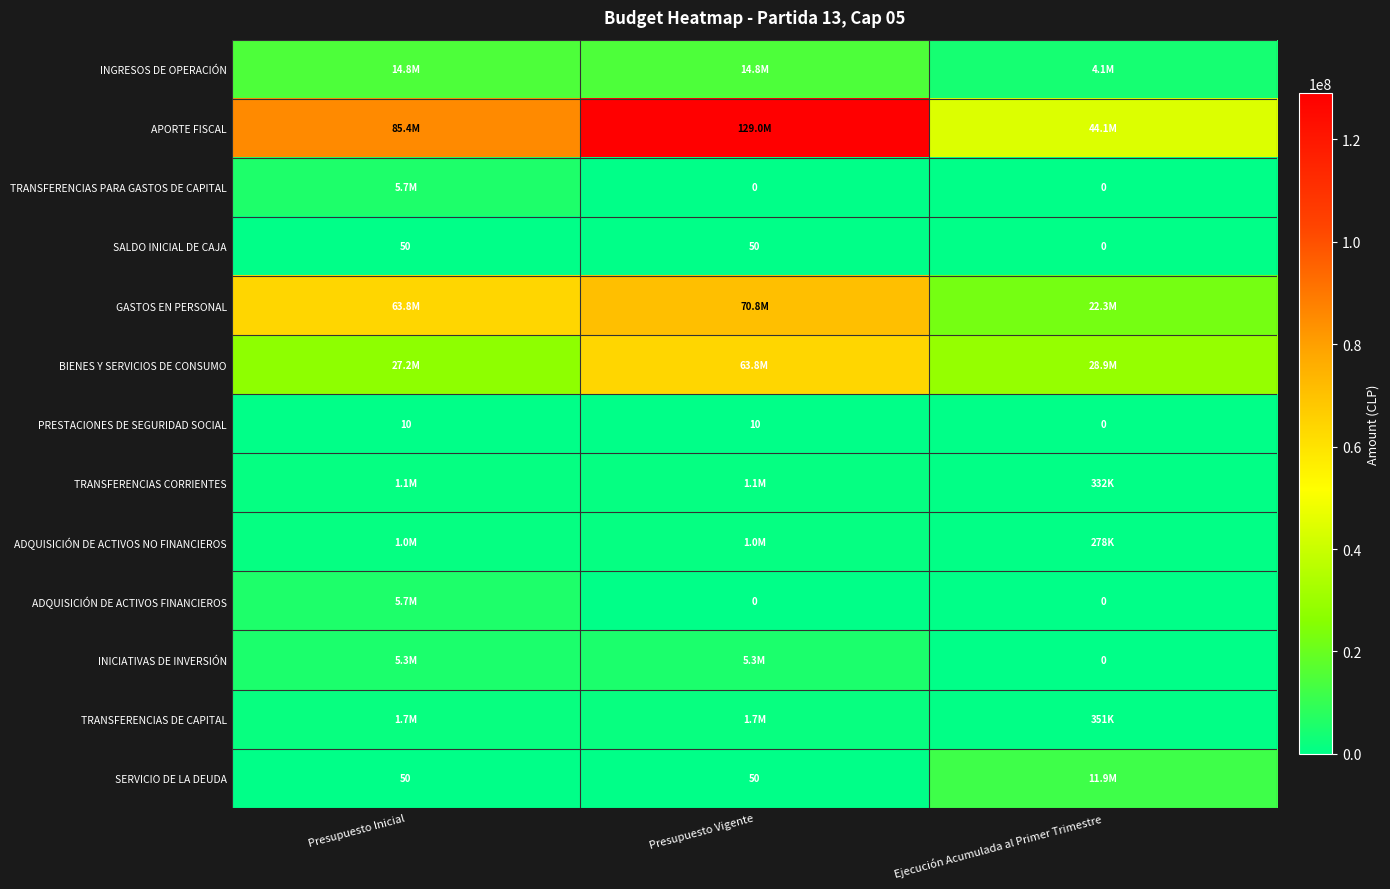

Is it true that SALDO INICIAL DE CAJA equals 0 at Ejecución Acumulada al Primer Trimestre?

True